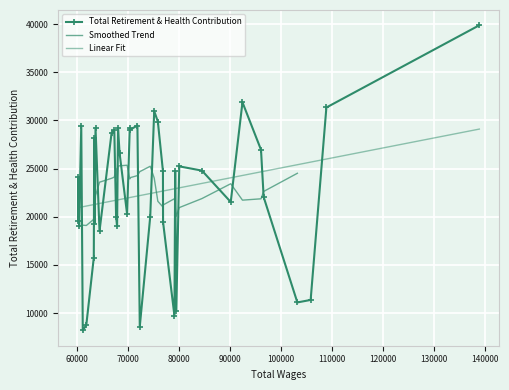

Reading left to right, what are all the values shown in this chart?

0=39889	1=31349	2=11364	3=11105	4=22049	5=26960	6=31889	7=21534	8=24796	9=25235	10=10246	11=24738	12=9727	13=19461	14=24751	15=29890	16=30969	17=20010	18=8596	19=29476	20=29032	21=29256	22=20261	23=26608	24=29186	25=19000	26=20002	27=29012	28=28707	29=18519	30=29232	31=19292	32=28202	33=15763	34=8779	35=8194	36=29421	37=19023	38=24099	39=19529